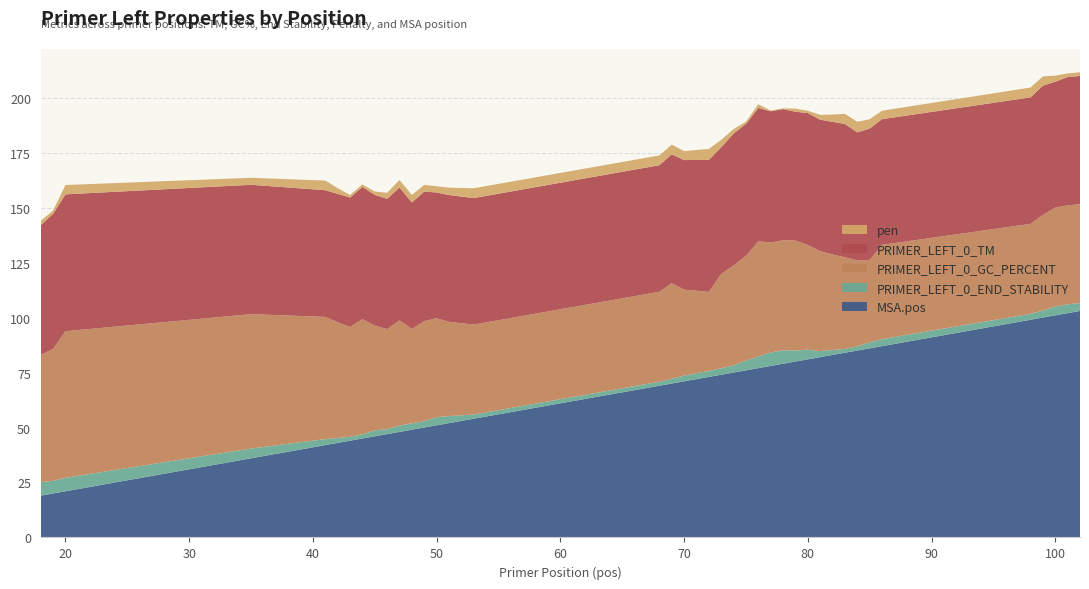

Reading left to right, extract all data points from this chart.

pen: 18=2.0	19=1.5	20=4.2	35=3.2	41=4.4	42=2.6	43=1.2	44=1.1	45=1.5	46=2.7	47=3.4	48=3.4	49=3.1	50=2.8	51=3.3	53=4.5	68=4.4	69=4.4	70=4.1	71=4.5	72=5.0	73=3.4	74=2.0	75=1.0	76=1.7	77=0.3	78=0.3	79=1.4	80=1.0	81=2.2	82=3.3	83=4.6	84=4.8	85=4.3	86=3.8	98=4.5	99=4.2	100=2.8	101=1.7	102=1.7
PRIMER_LEFT_0_TM: 18=59.0	19=61.5	20=62.2	35=58.8	41=57.6	42=58.4	43=58.8	44=60.1	45=59.5	46=59.3	47=60.4	48=57.6	49=58.9	50=57.2	51=57.7	53=57.5	68=57.6	69=58.6	70=58.9	71=59.5	72=60.0	73=57.6	74=60.0	75=60.0	76=60.7	77=59.7	78=59.7	79=58.6	80=60.0	81=59.8	82=60.3	83=60.6	84=58.2	85=59.7	86=57.2	98=57.5	99=58.8	100=57.2	101=58.3	102=58.3
PRIMER_LEFT_0_GC_PERCENT: 18=57.9	19=60.0	20=66.7	35=61.1	41=55.6	42=52.6	43=50.0	44=52.4	45=47.6	46=45.5	47=47.8	48=42.9	49=45.5	50=45.0	51=42.9	53=40.9	68=40.9	69=43.5	70=39.1	71=37.5	72=36.0	73=42.9	74=45.5	75=47.6	76=52.4	77=50.0	78=50.0	79=50.0	80=47.6	81=45.5	82=43.5	83=41.7	84=39.1	85=37.5	86=42.9	98=40.9	99=43.5	100=45.0	101=45.0	102=45.0
PRIMER_LEFT_0_END_STABILITY: 18=6.1	19=5.7	20=6.1	35=4.4	41=2.7	42=2.2	43=1.7	44=1.9	45=2.7	46=2.3	47=2.9	48=2.9	49=2.9	50=3.7	51=3.2	53=1.9	68=1.8	69=2.2	70=2.6	71=2.7	72=2.7	73=2.9	74=3.3	75=4.4	76=5.3	77=6.1	78=6.1	79=5.0	80=4.4	81=2.7	82=2.2	83=1.7	84=1.9	85=2.7	86=3.2	98=2.7	99=3.2	100=4.0	101=4.0	102=3.5
MSA.pos: 18=19.0	19=20.0	20=21.0	35=36.0	41=42.0	42=43.0	43=44.0	44=45.0	45=46.0	46=47.0	47=48.0	48=49.0	49=50.0	50=51.0	51=52.0	53=54.0	68=69.0	69=70.0	70=71.0	71=72.0	72=73.0	73=74.0	74=75.0	75=76.0	76=77.0	77=78.0	78=79.0	79=80.0	80=81.0	81=82.0	82=83.0	83=84.0	84=85.0	85=86.0	86=87.0	98=99.0	99=100.0	100=101.0	101=102.0	102=103.0